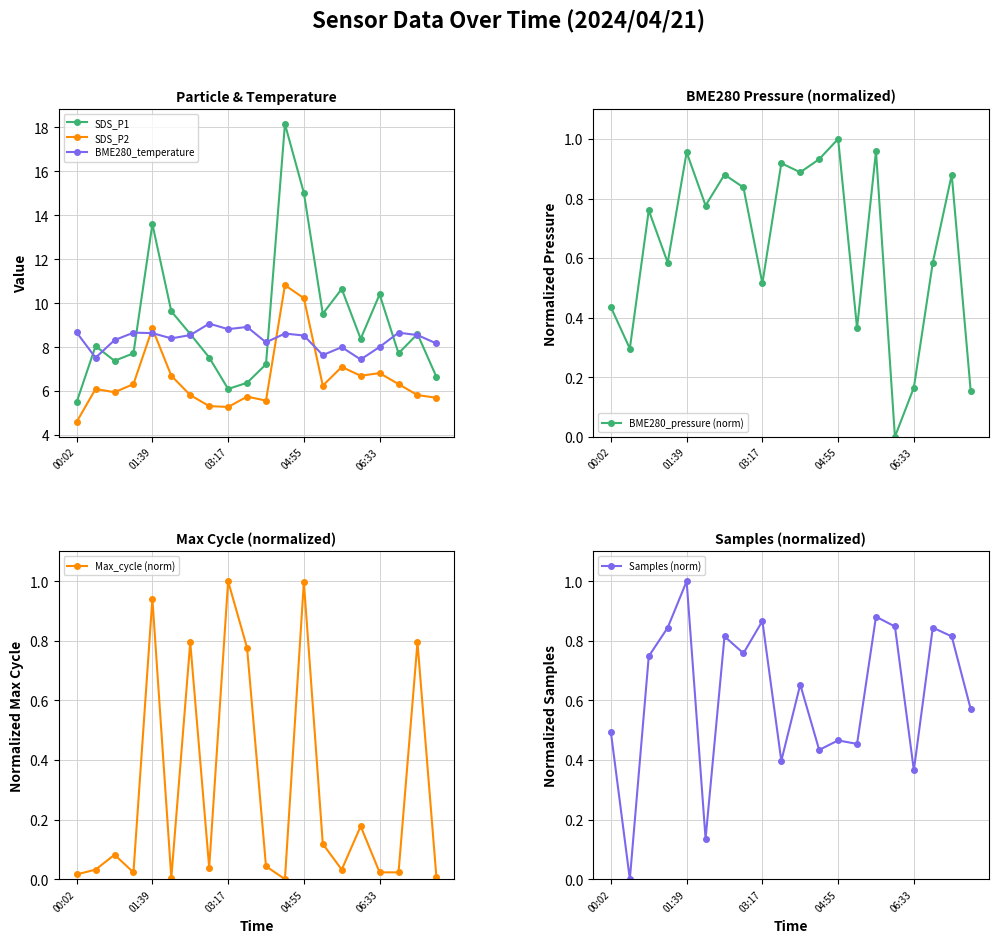

What is the difference between the maximum and second lowest values in the Max_cycle (norm) series?

1.0